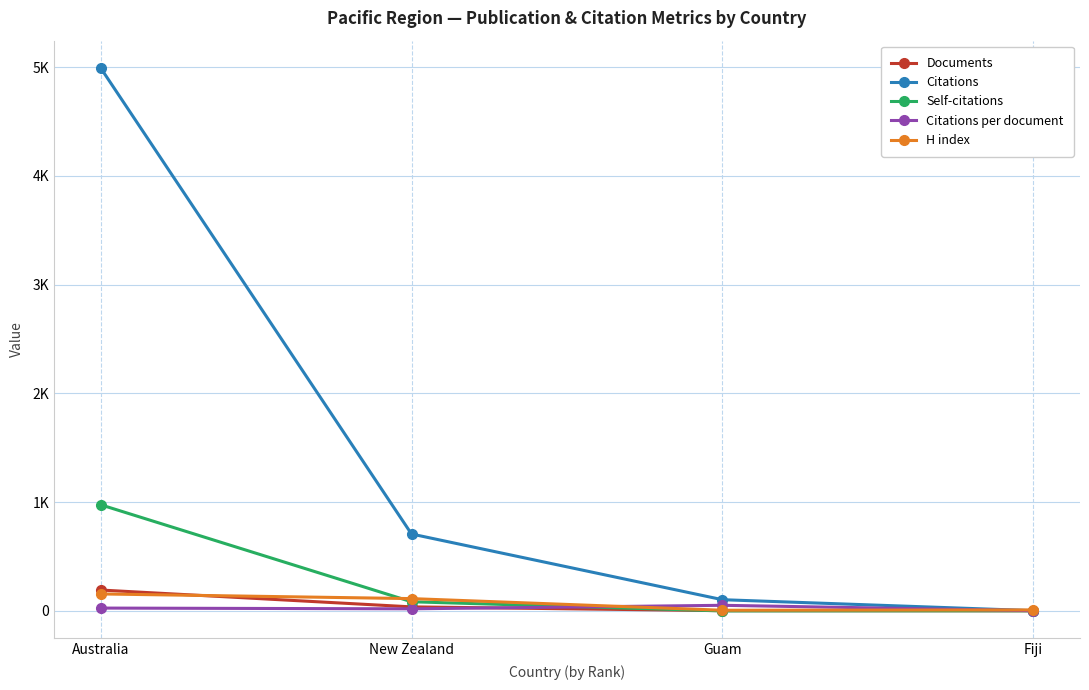

Which series has the largest total across all categories?

Citations